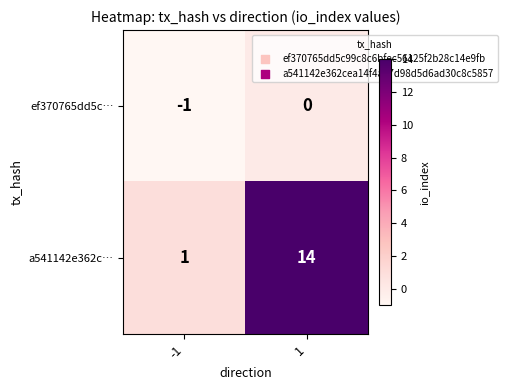

What is the sum of all a541142e362c… values?

15